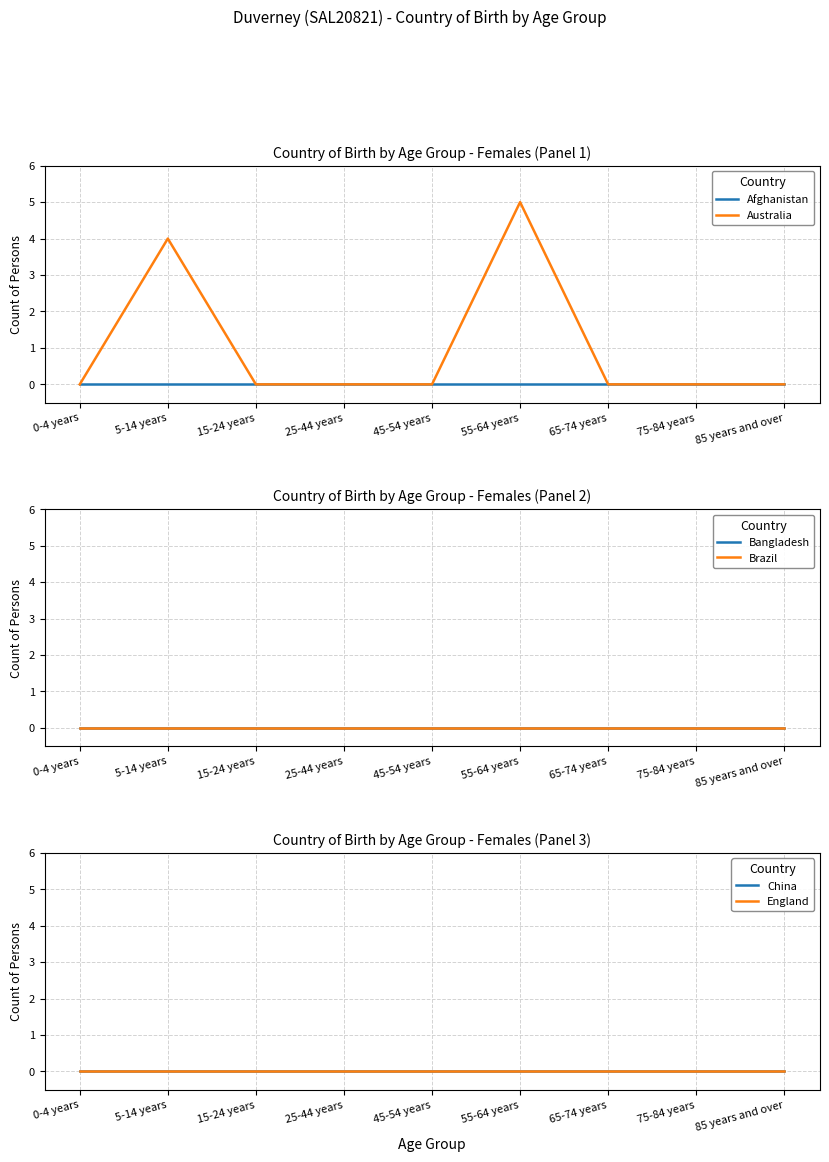

True or false: Australia and Bangladesh intersect in this chart.

False